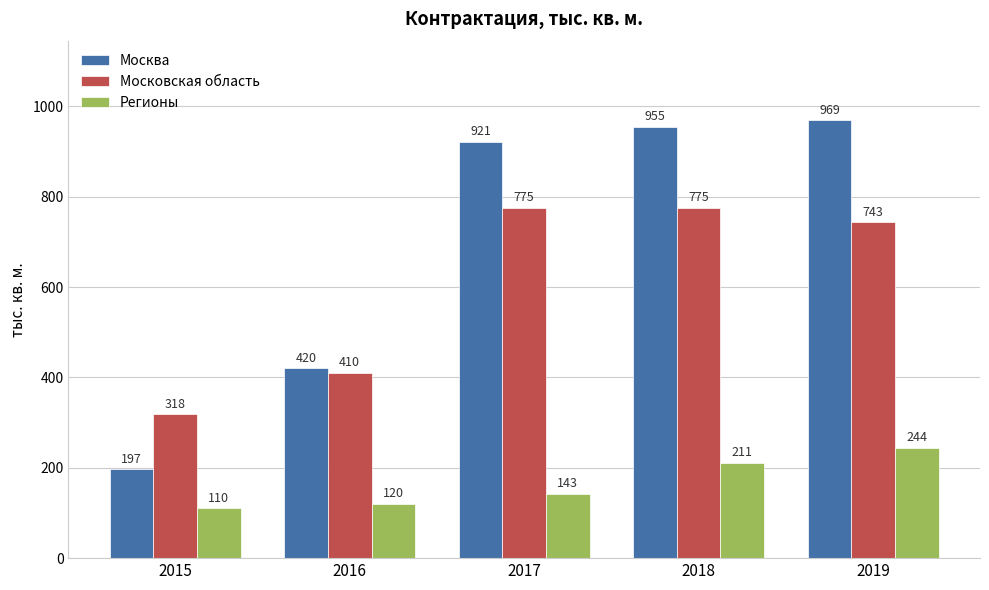

Is the value of Московская область at 2015 greater than the value of Москва at 2015?

Yes